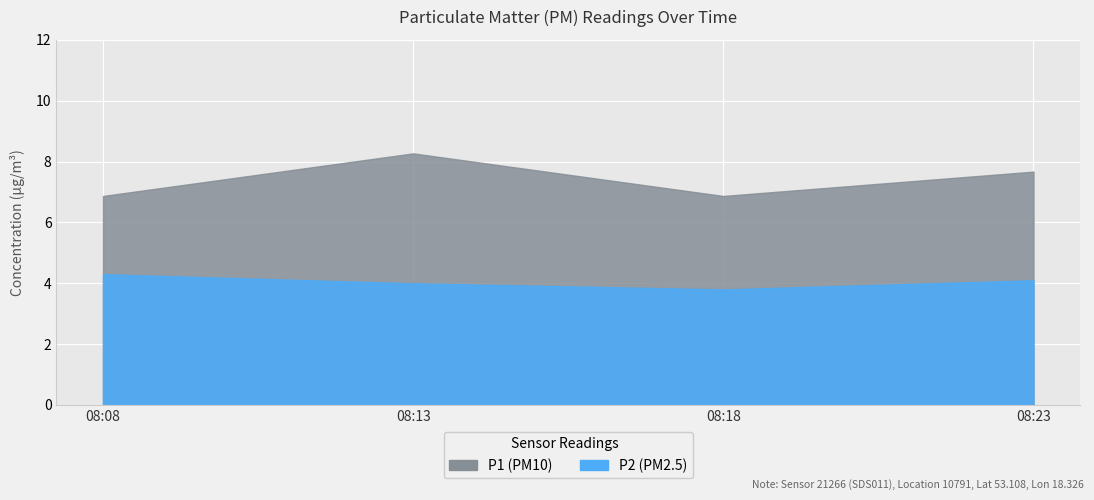

True or false: P1 and P2 intersect in this chart.

False